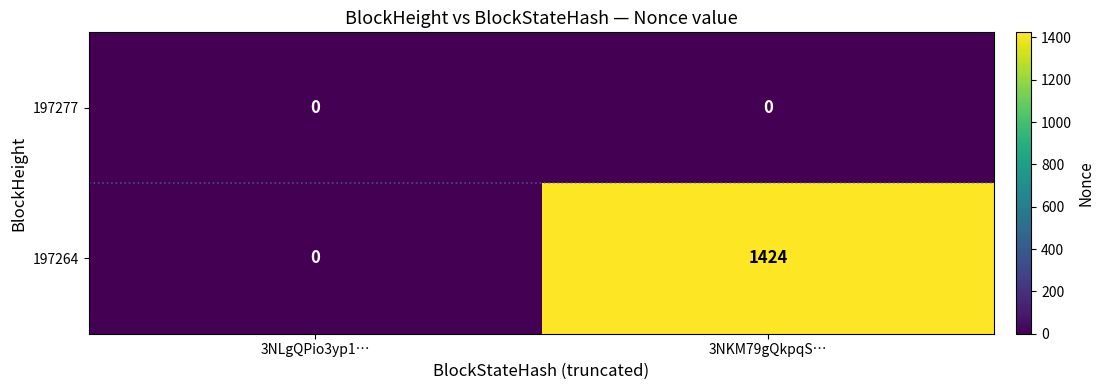

The value of 197264 at 3NLgQPio3yp1… is 701. True or false?

False